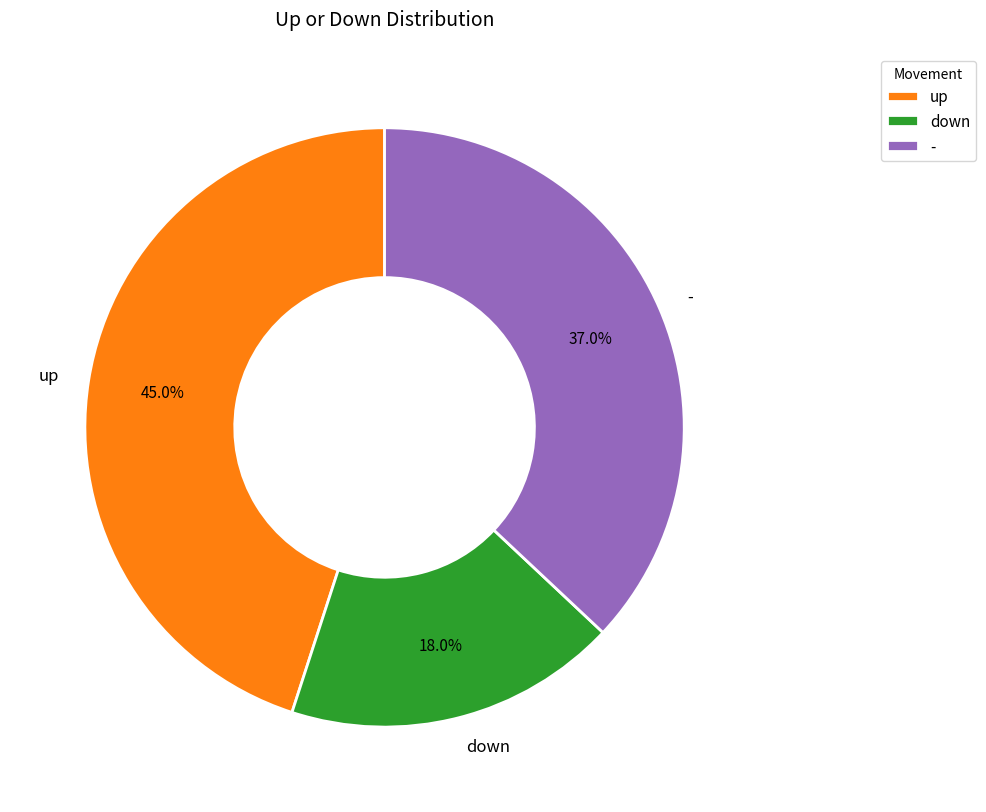

Count the number of slices in the pie.

3